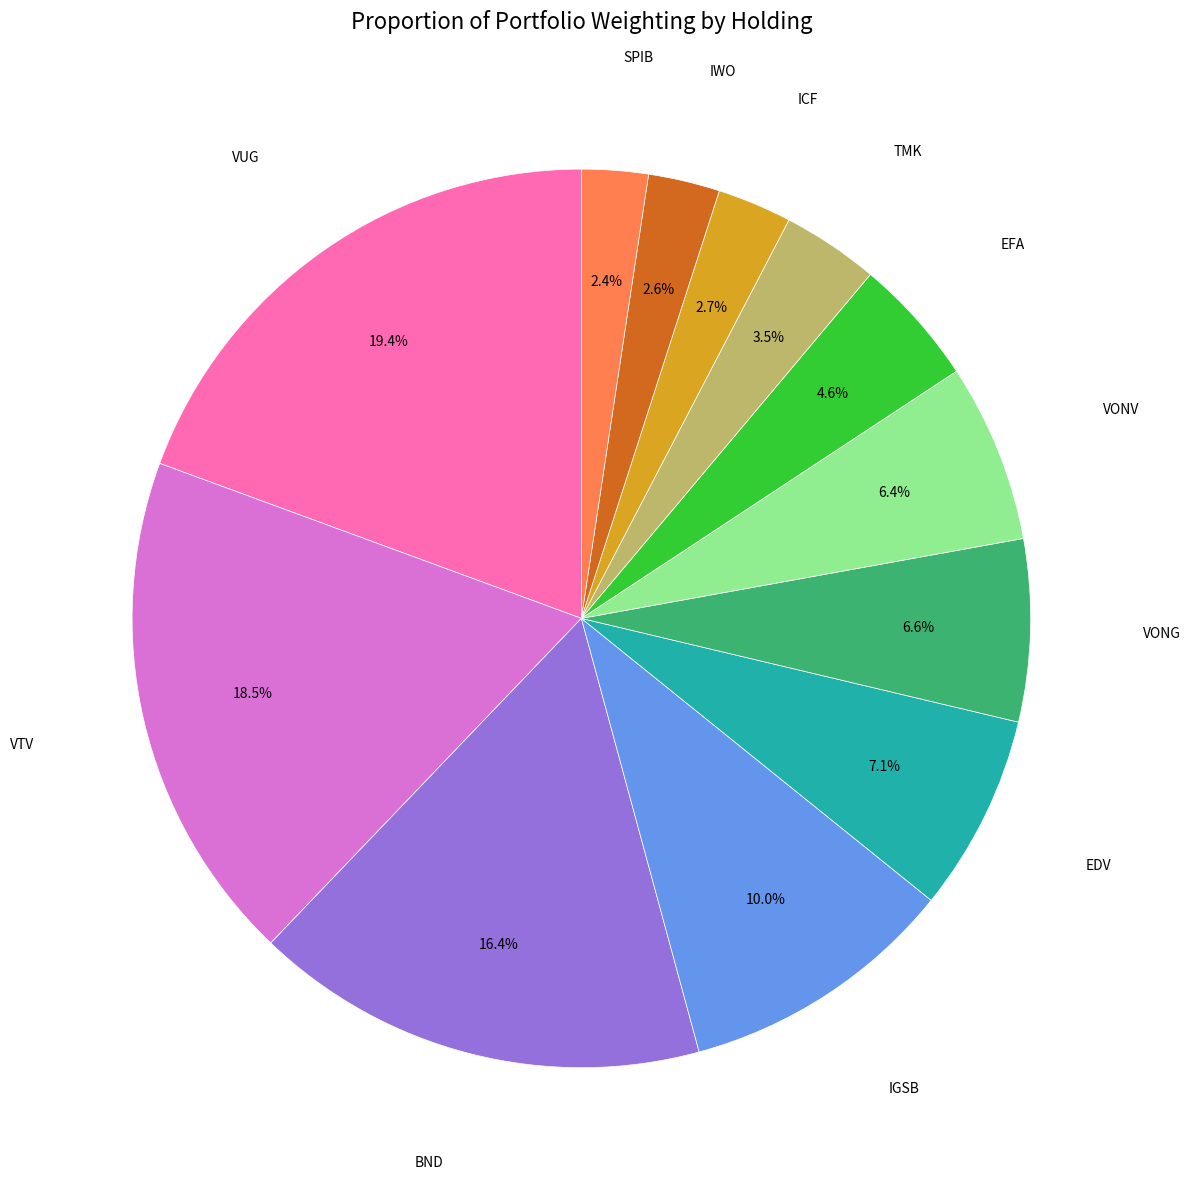

Does any single category account for the majority?

No